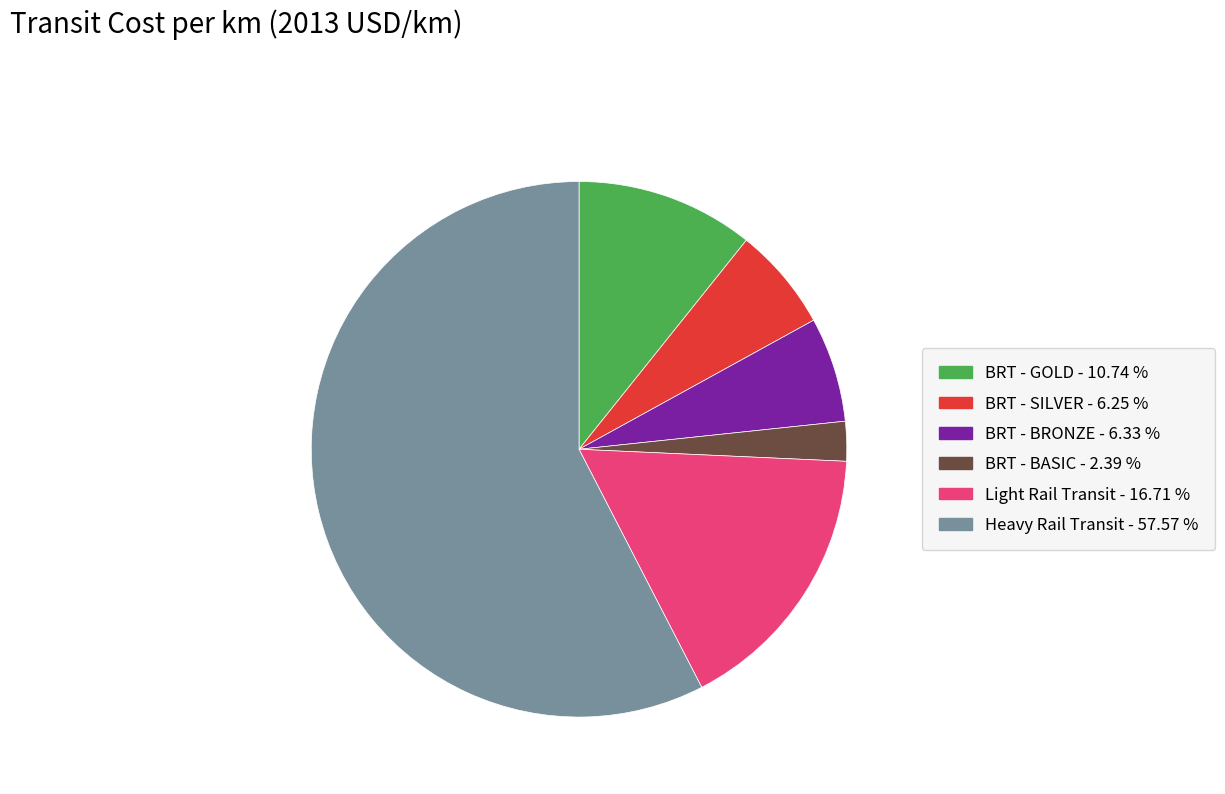

How many slices are in this pie chart?

6